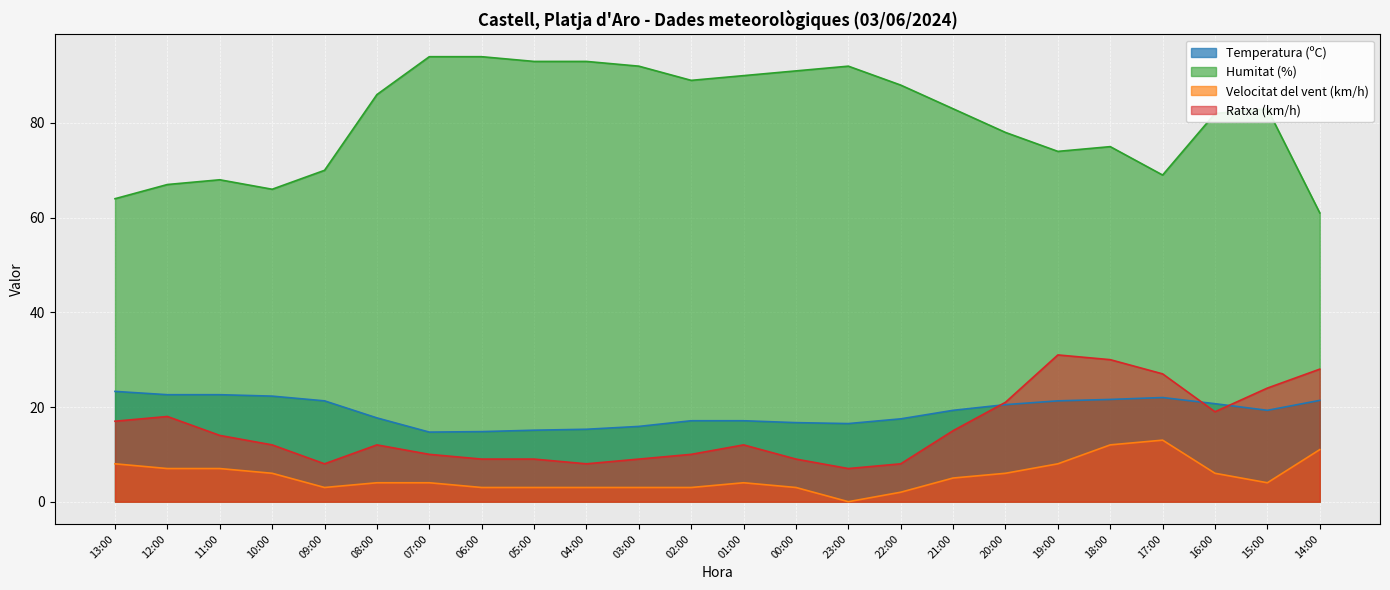

What is the greatest value displayed?

94.0